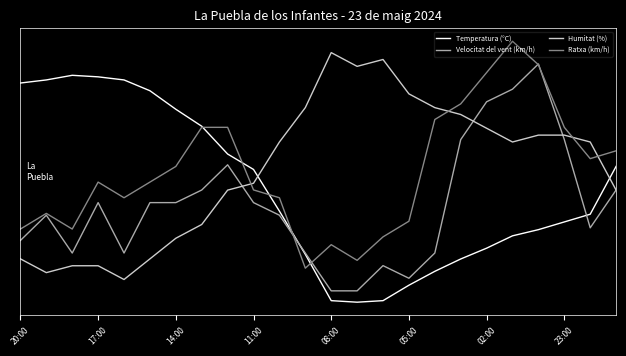

Is this an area chart (filled region under the line)?

No